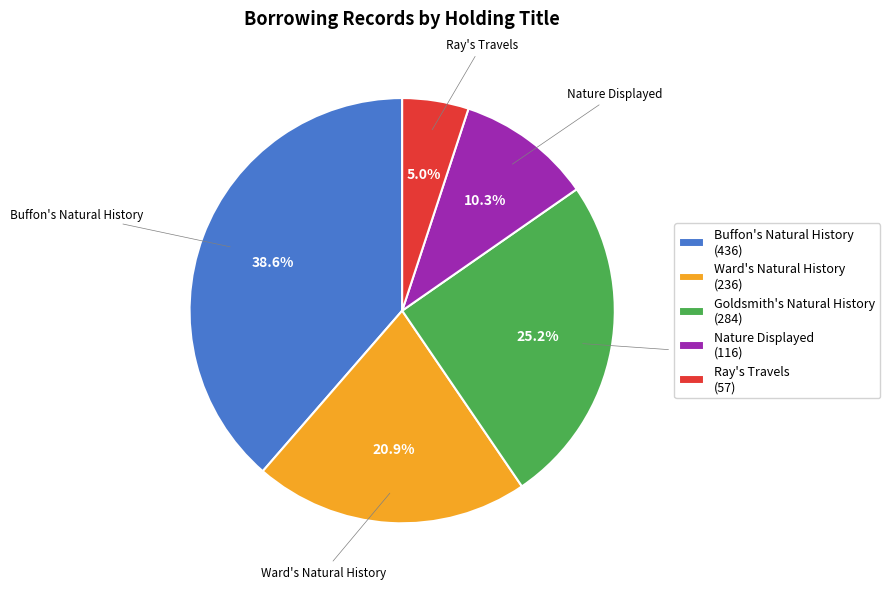

True or false: Buffon's Natural History accounts for 39% of the total.

True